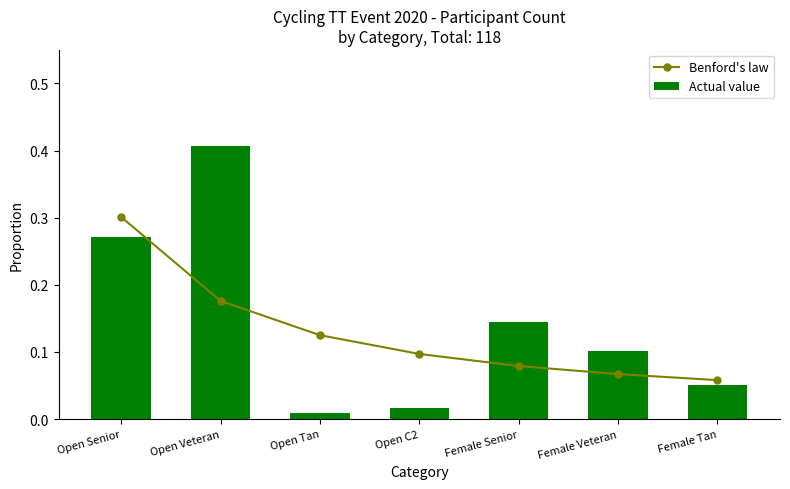

Reading right to left, what are all the values shown in this chart?

Benford's law: Female Tan=0.1	Female Veteran=0.1	Female Senior=0.1	Open C2=0.1	Open Tan=0.1	Open Veteran=0.2	Open Senior=0.3
Actual value: Female Tan=0.1	Female Veteran=0.1	Female Senior=0.1	Open C2=0.0	Open Tan=0.0	Open Veteran=0.4	Open Senior=0.3